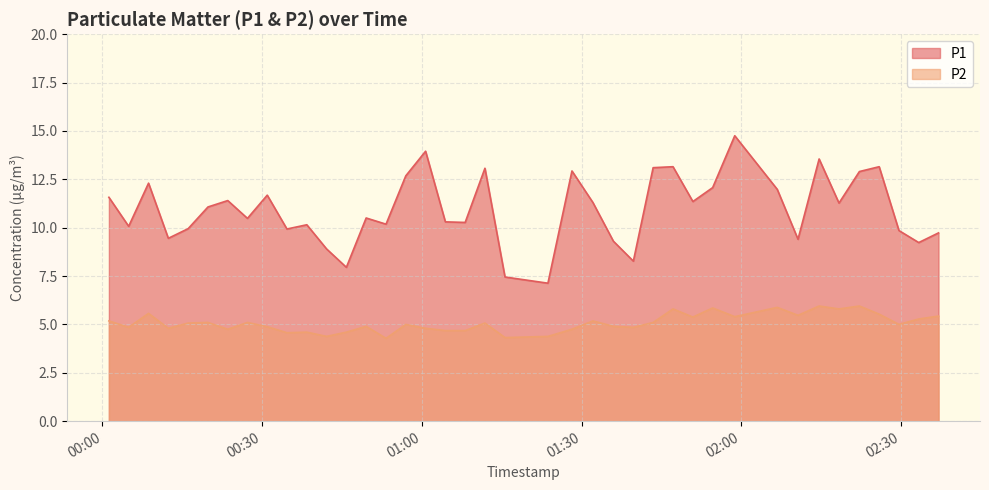

True or false: P1 and P2 intersect in this chart.

False